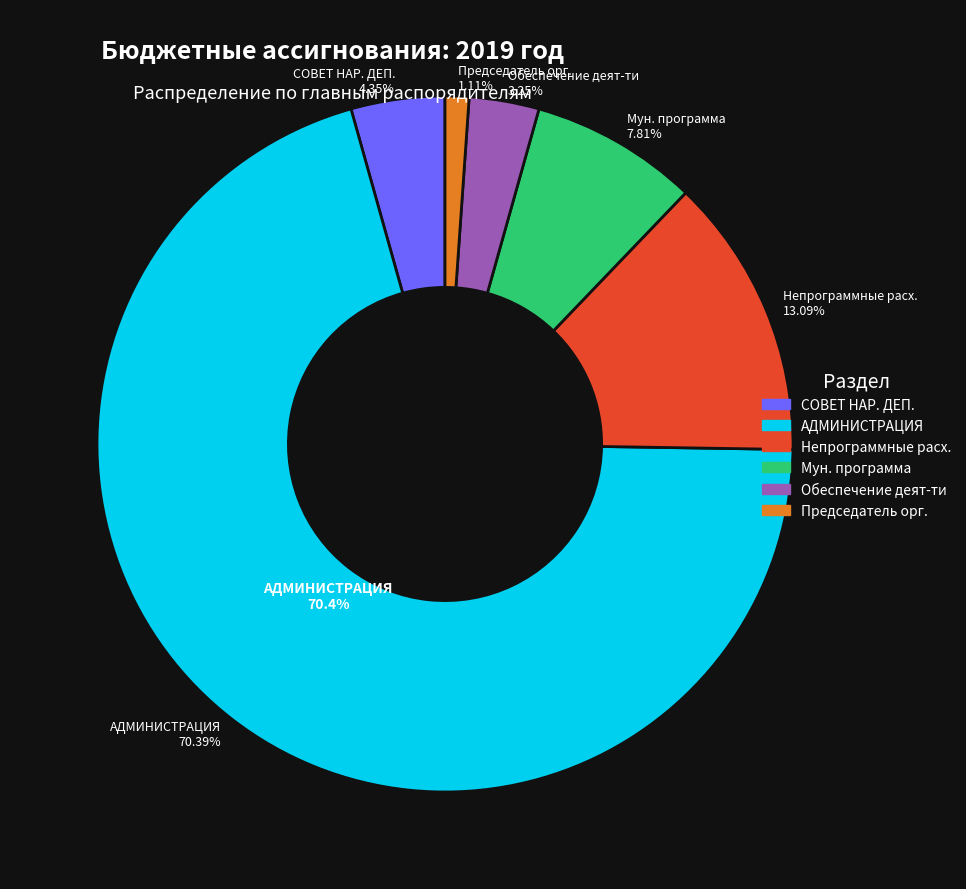

Does Председатель представительного органа represent more than half of the total?

No